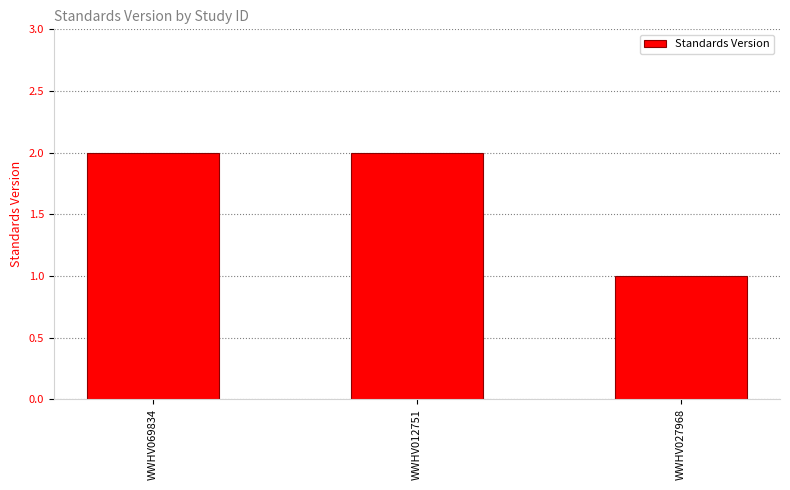

Reading left to right, extract all data points from this chart.

WWHV069834=2	WWHV012751=2	WWHV027968=1